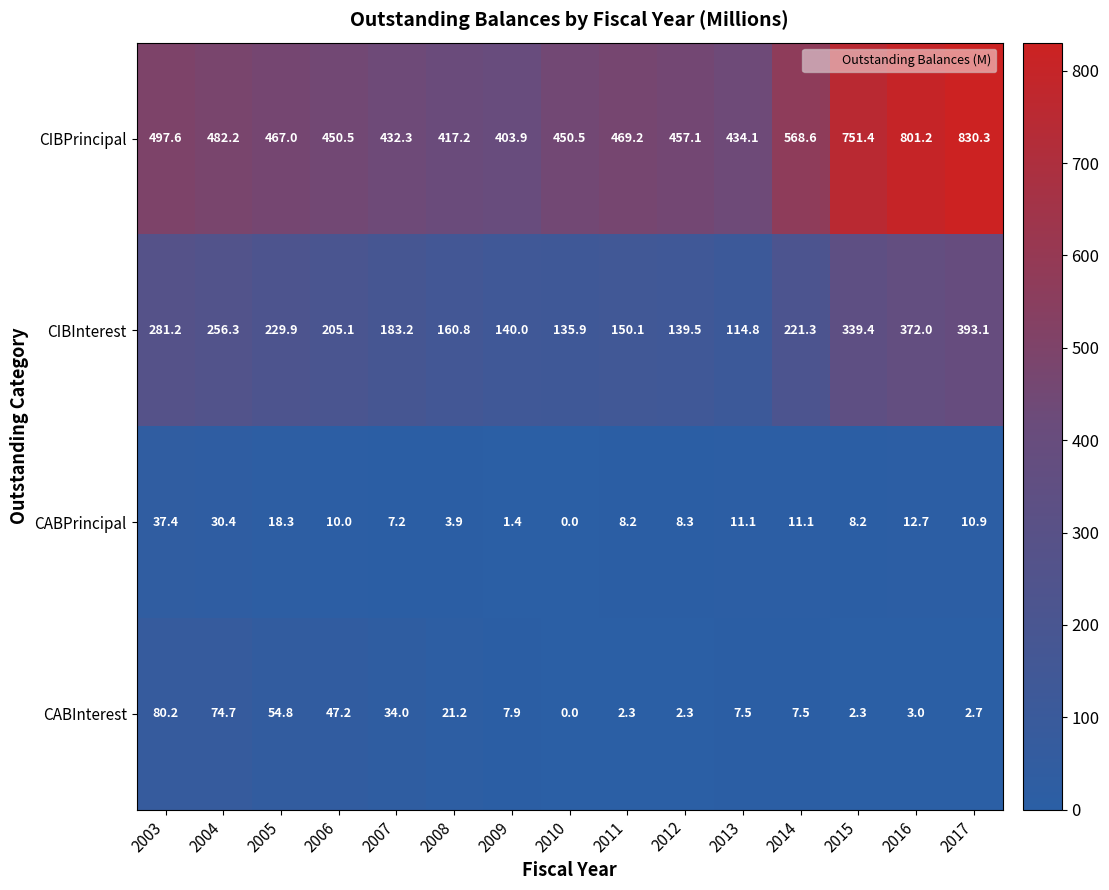

Where is CIBPrincipal nearest to the value 617?

2014